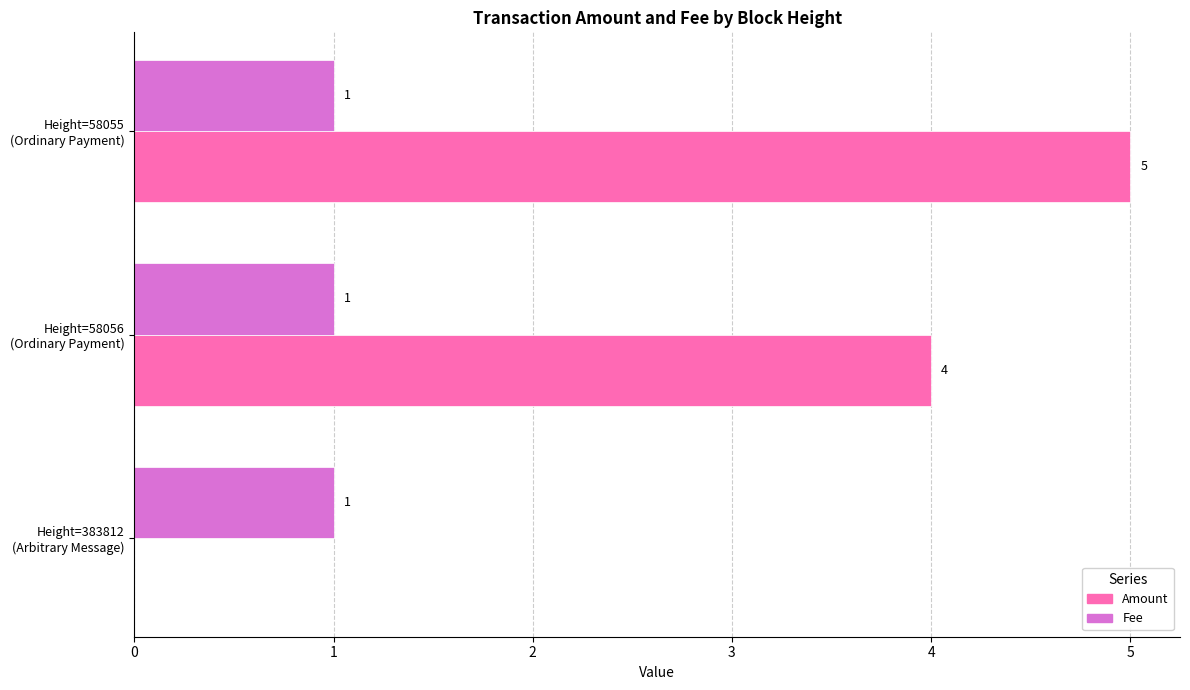

What is the greatest value displayed?

5